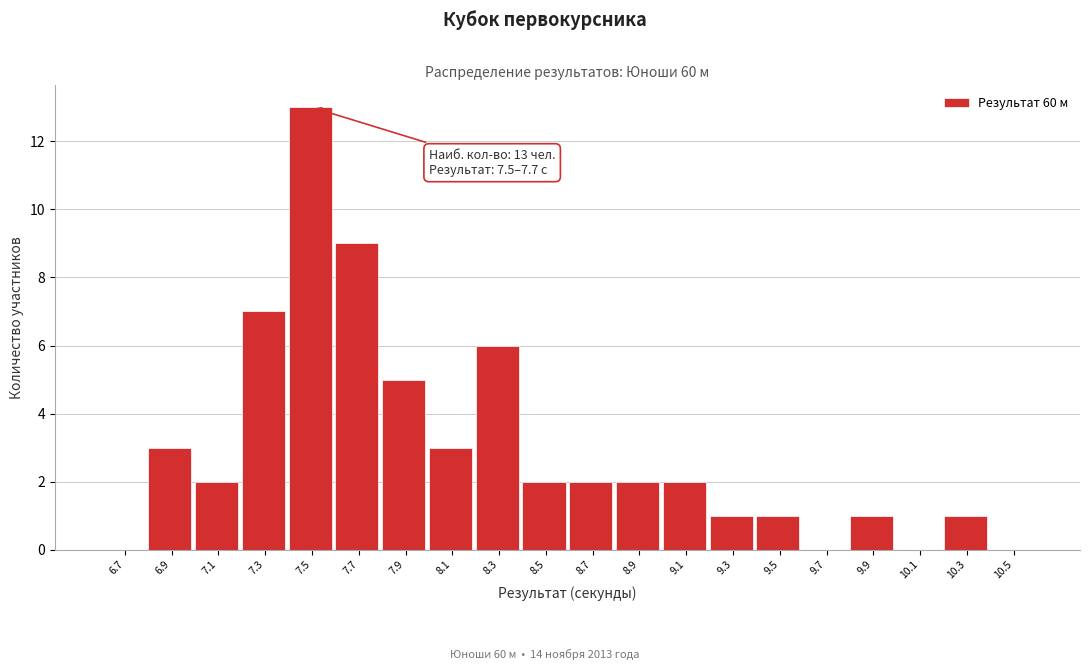

Reading left to right, extract all data points from this chart.

6.7=0	6.9=3	7.1=2	7.3=7	7.5=13	7.7=9	7.9=5	8.1=3	8.3=6	8.5=2	8.7=2	8.9=2	9.1=2	9.3=1	9.5=1	9.7=0	9.9=1	10.1=0	10.3=1	10.5=0